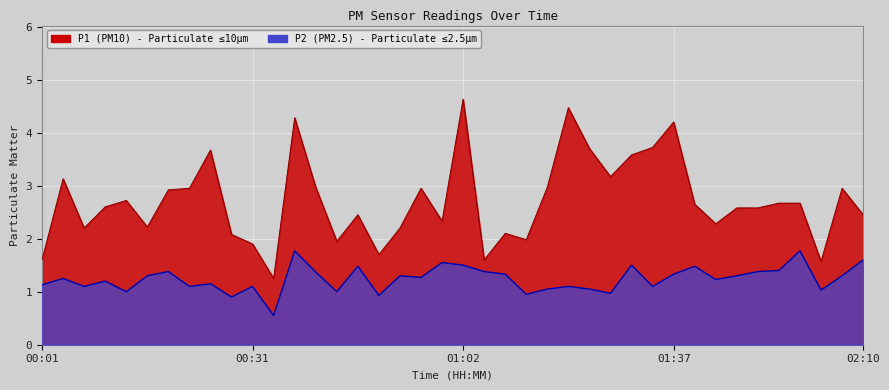

What is the sum of all P2 values?

49.6